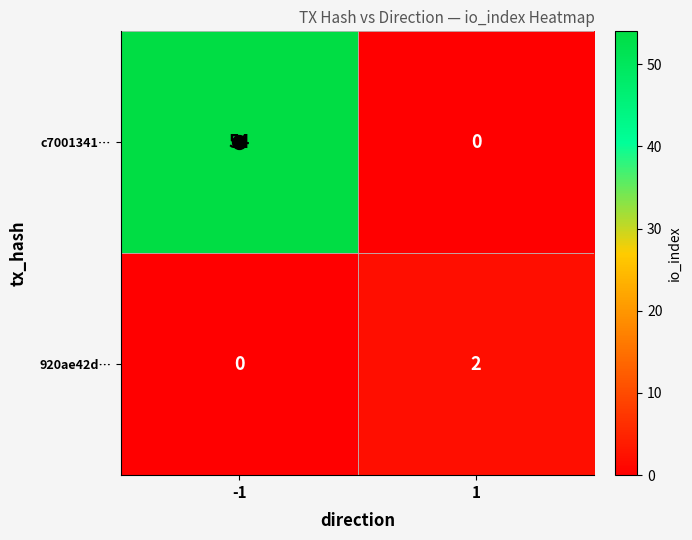

At how many categories does at least one series exceed 33?

1